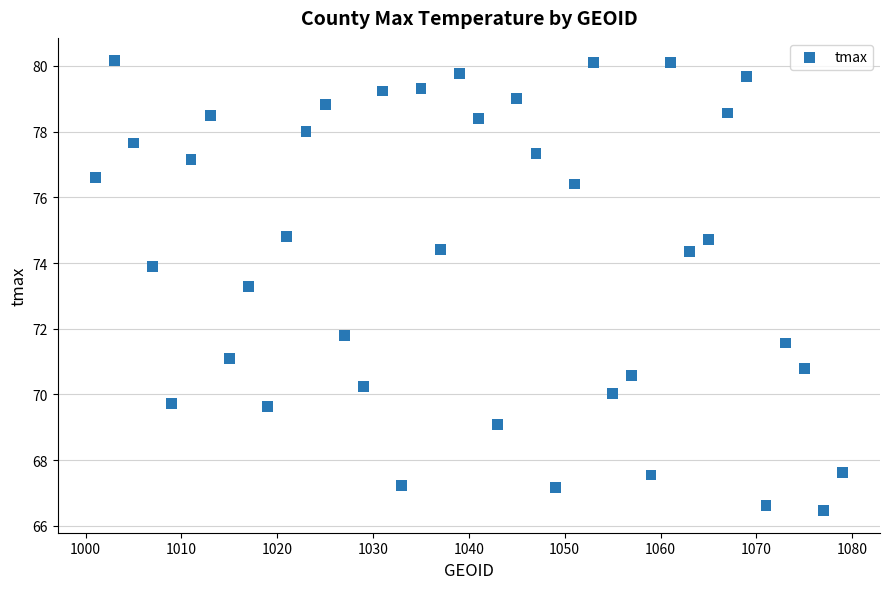

What is the range of X values (max minus min)?

78.0